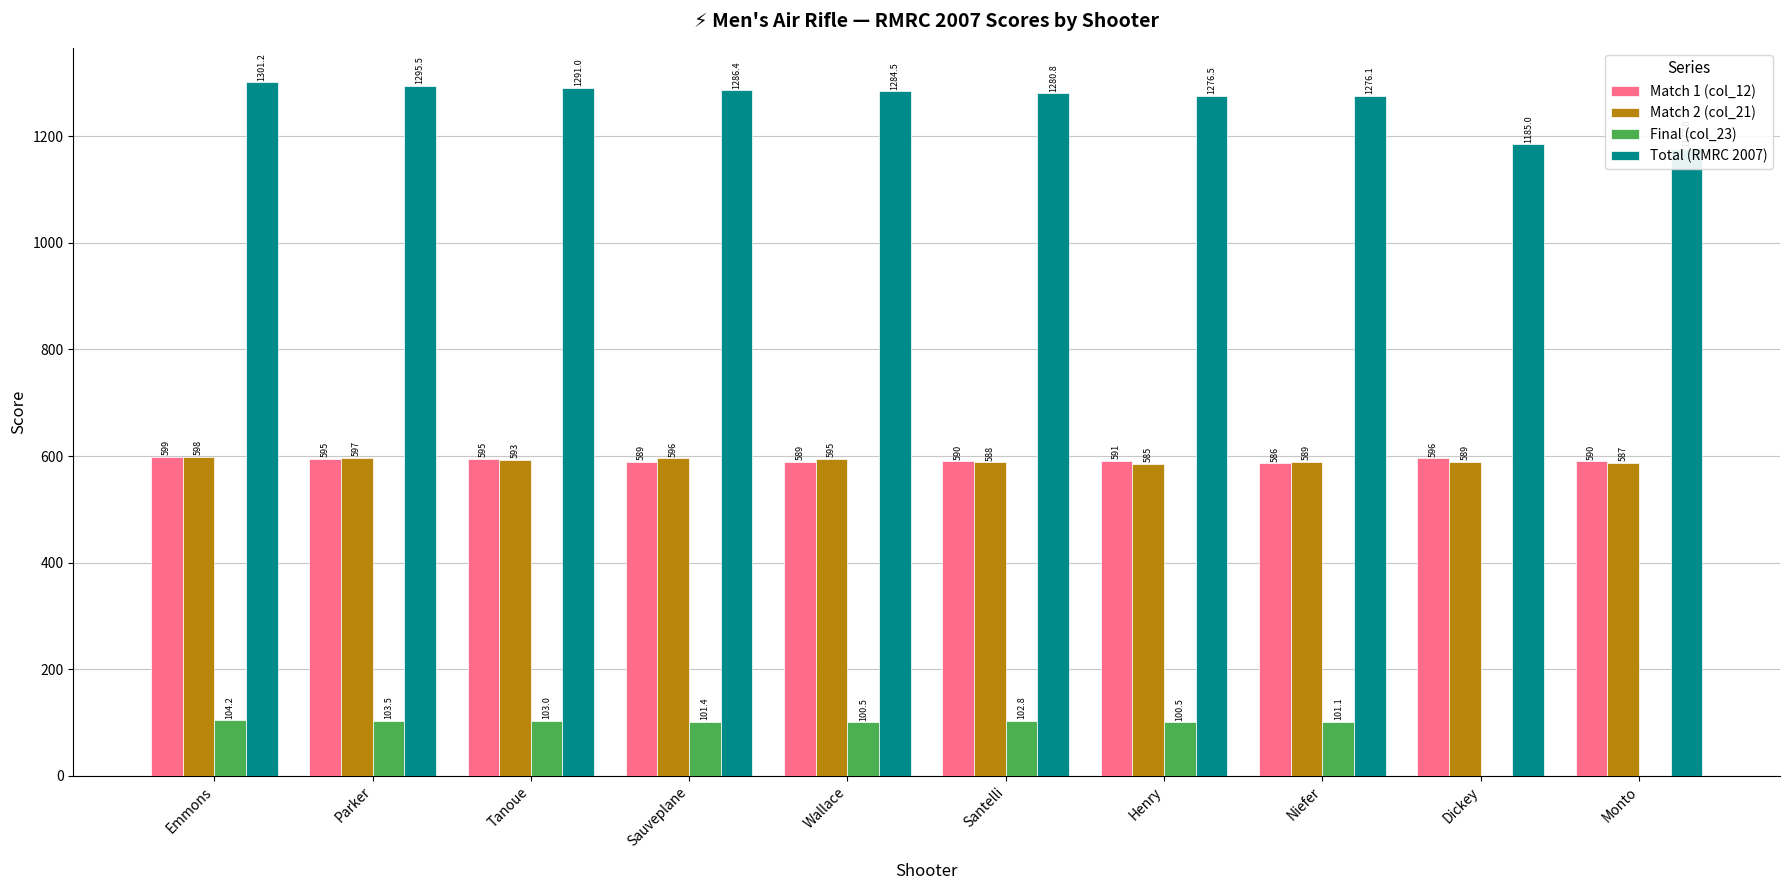

Which series changed the most between Dickey and Monto?

Total (RMRC 2007)